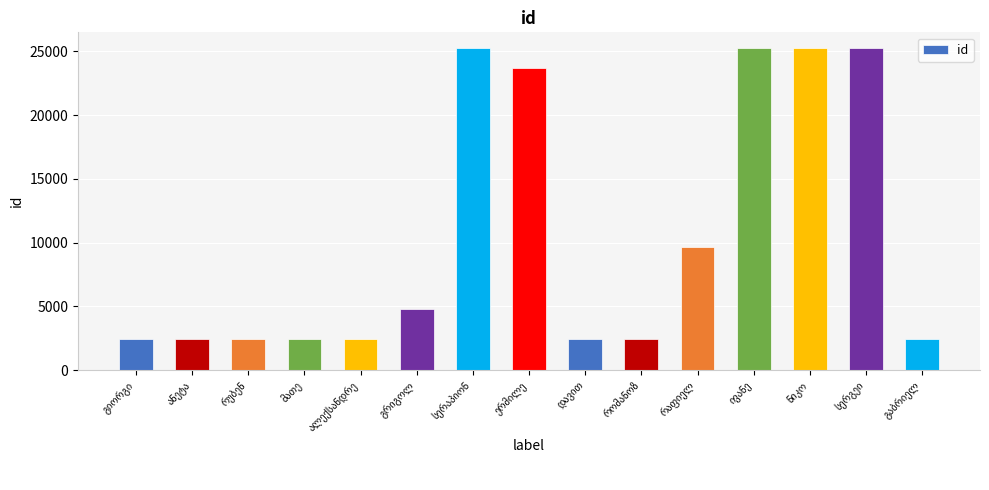

What is the greatest value displayed?

25224